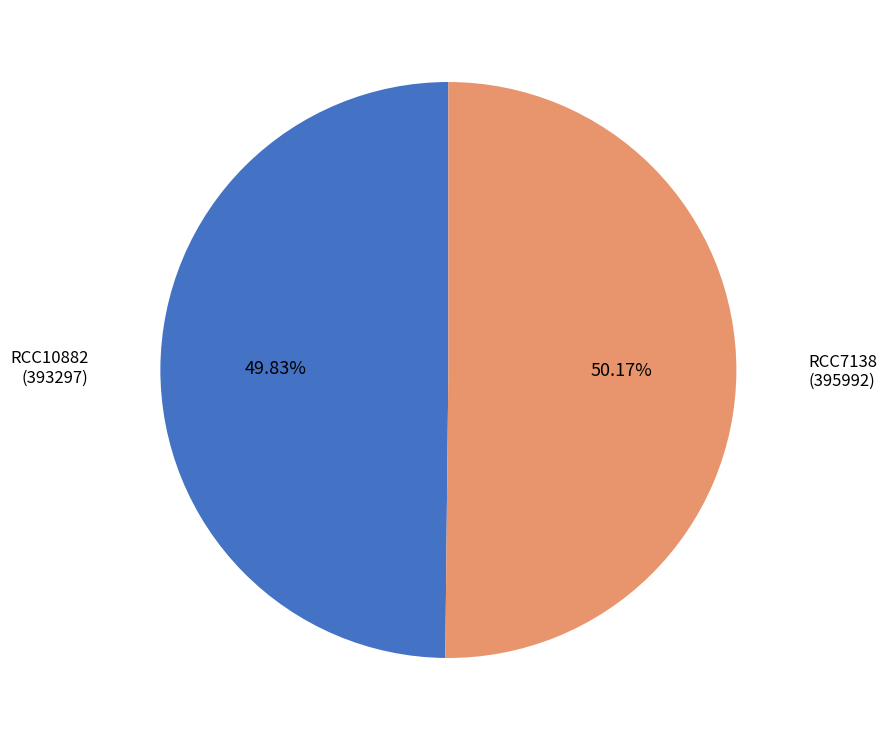

To the nearest percent, what portion does RCC10882 represent?

50%